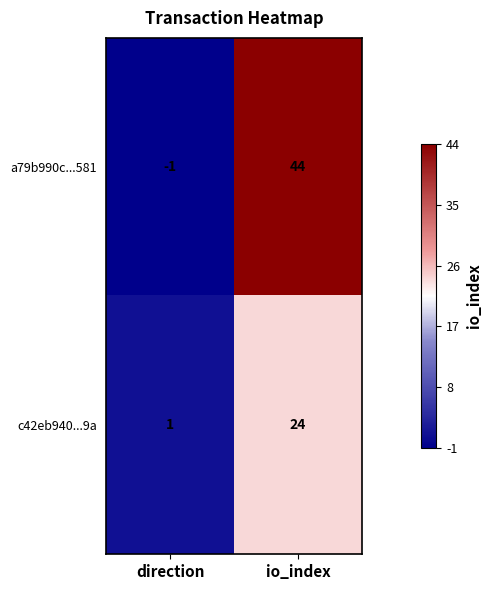

Rank the series at direction from lowest to highest value.

a79b990c...581, c42eb940...9a